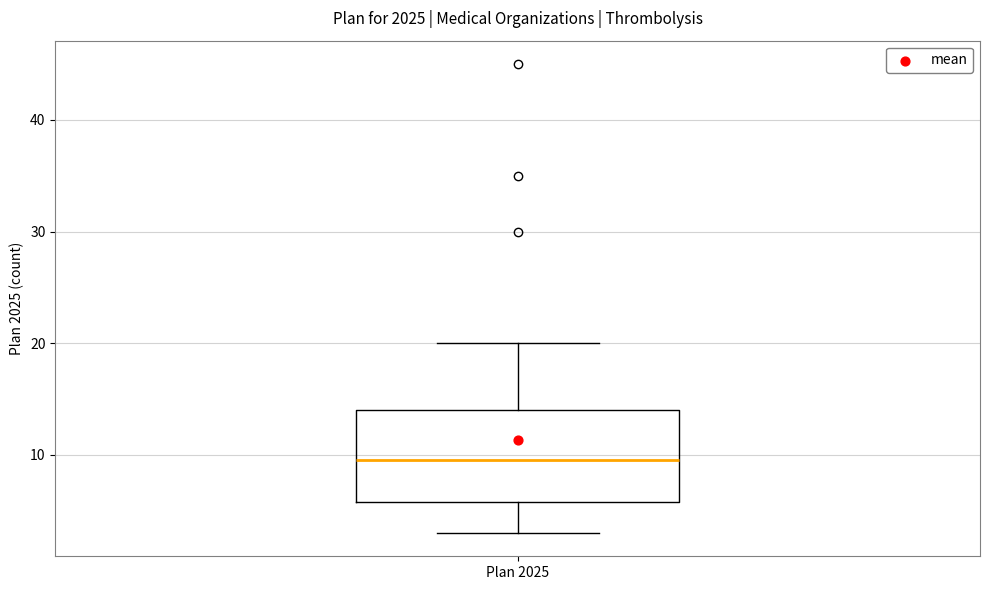

Read this box plot against the y-axis: the position of the median line, the range covered by the box, and the ends of both whiskers. The values are not printed on the chart, so give them approximately, as read against the axis.

median 10, box 6 to 14, whiskers 3 to 20